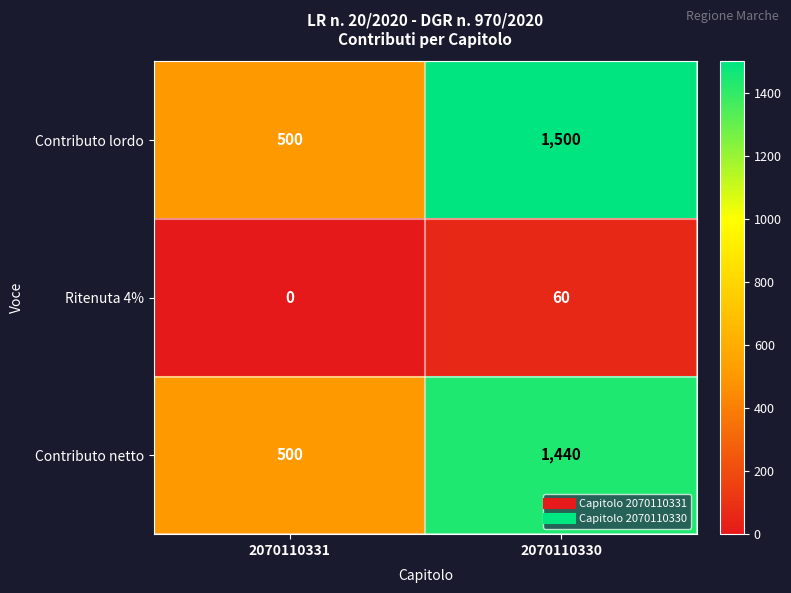

How many distinct data groups are displayed?

3